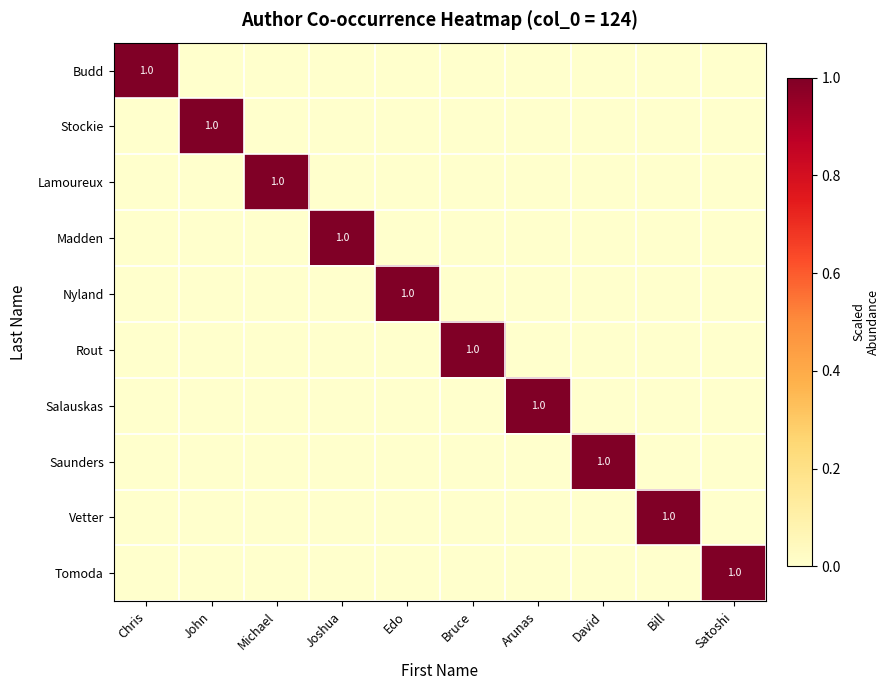

Count the Salauskas values in the range 0 to 1.

10